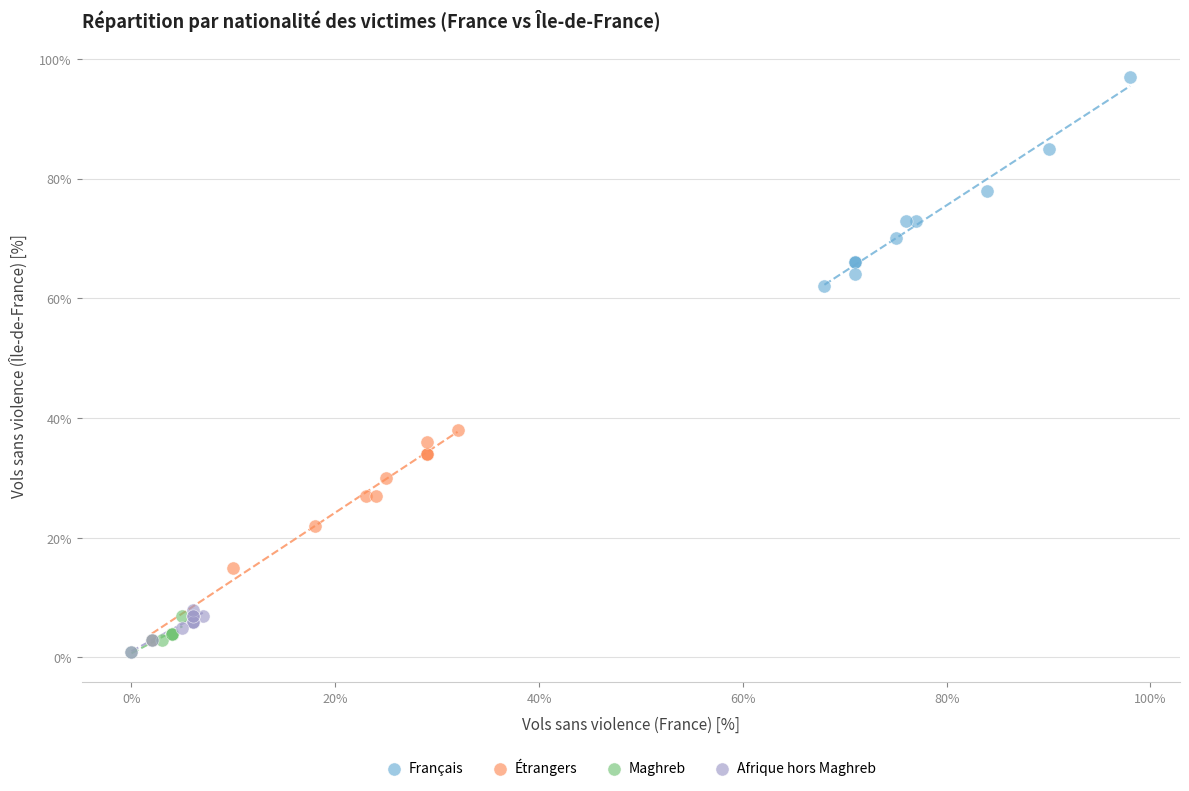

Which series contains the highest Y value?

Français